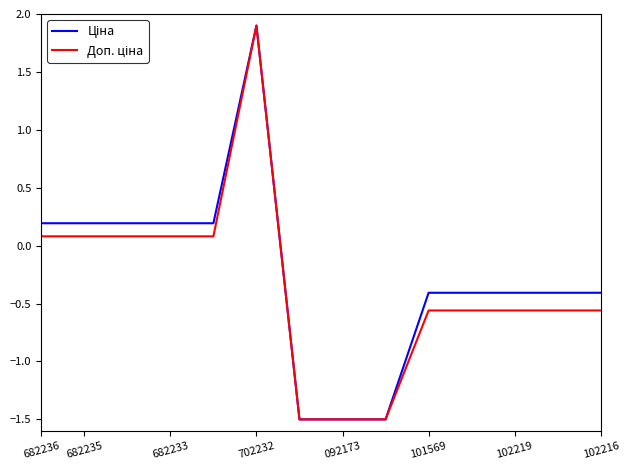

What is the minimum value shown in the chart?

-1.5